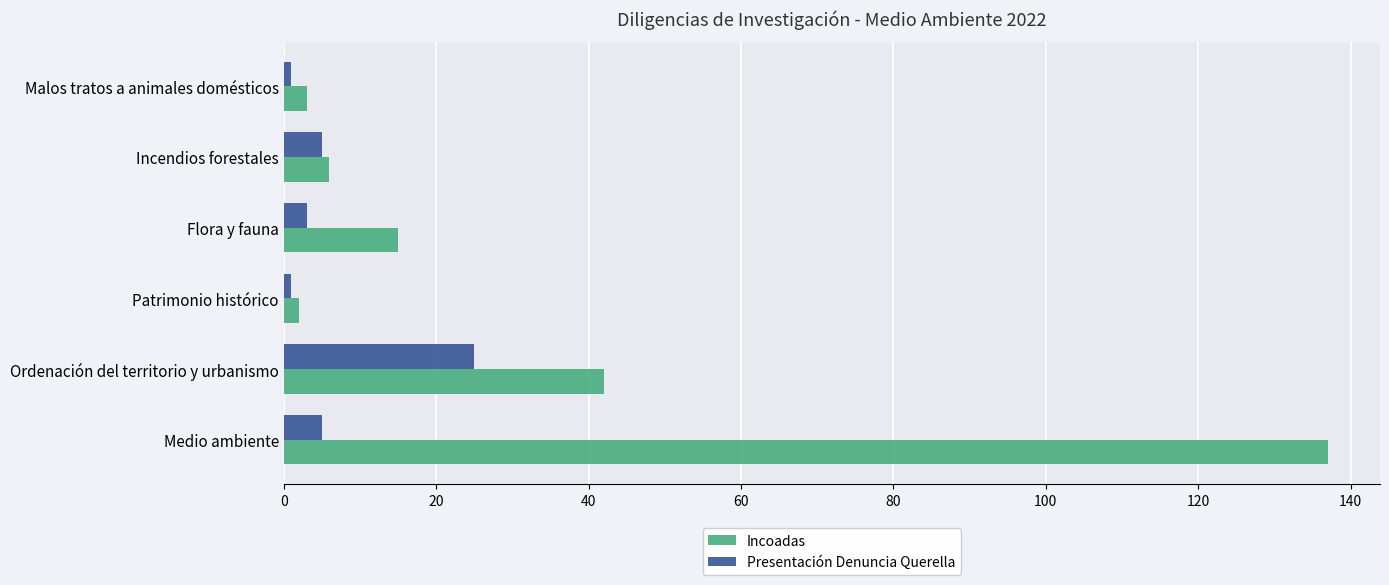

Which series has the largest total across all categories?

Incoadas